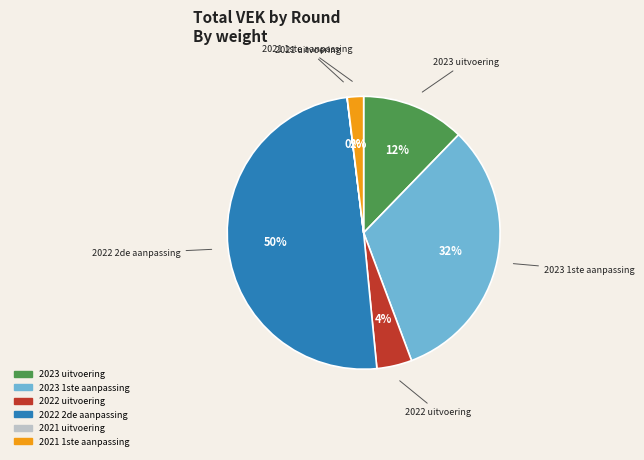

To the nearest percent, what percentage of the pie is 2022 uitvoering?

4%